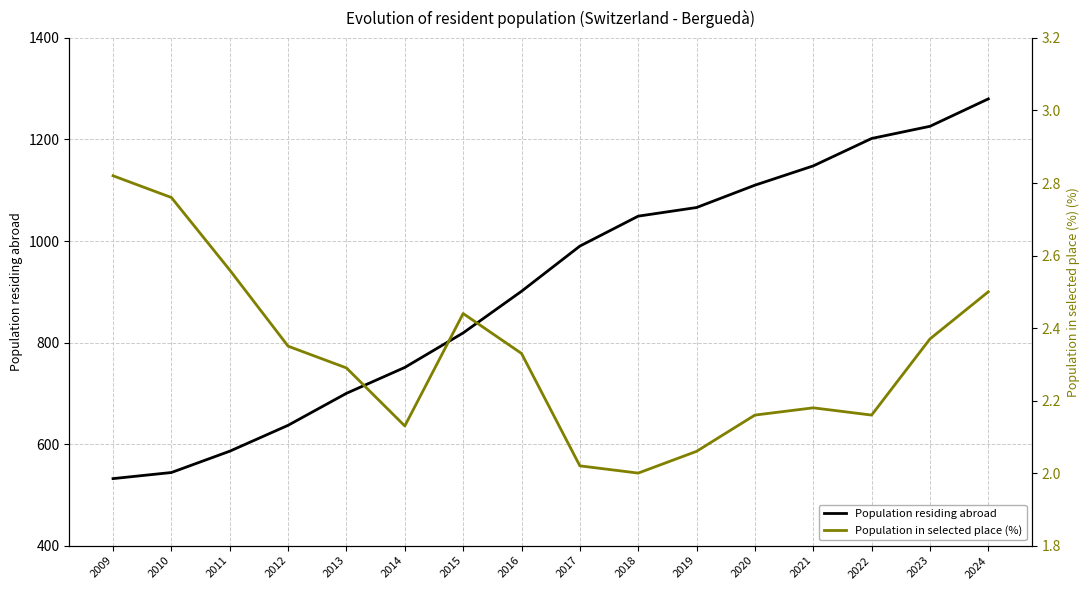

Which series has the largest total across all categories?

Population residing abroad